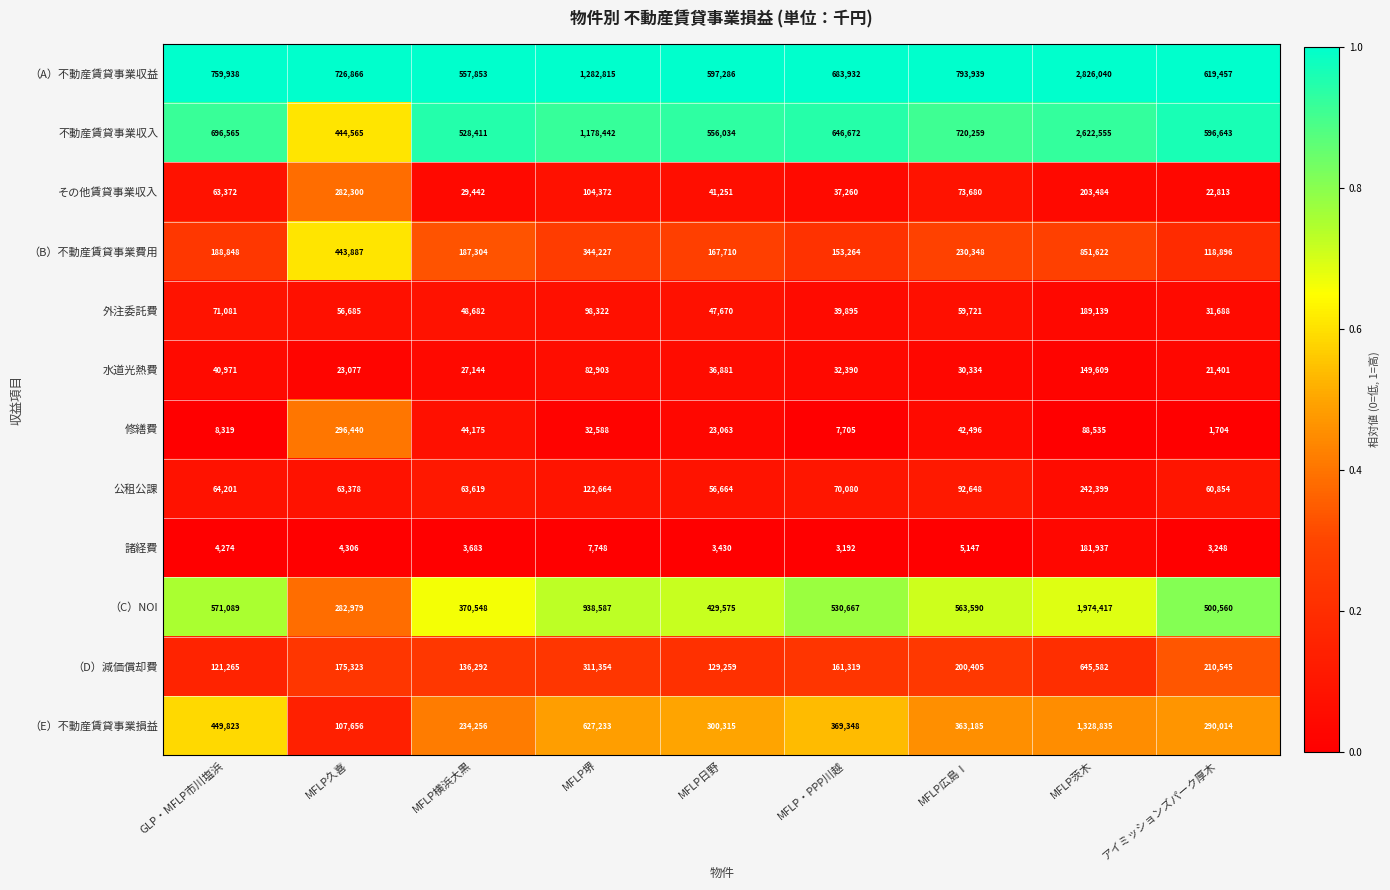

What is the lowest value of the 公租公課 series?

56664